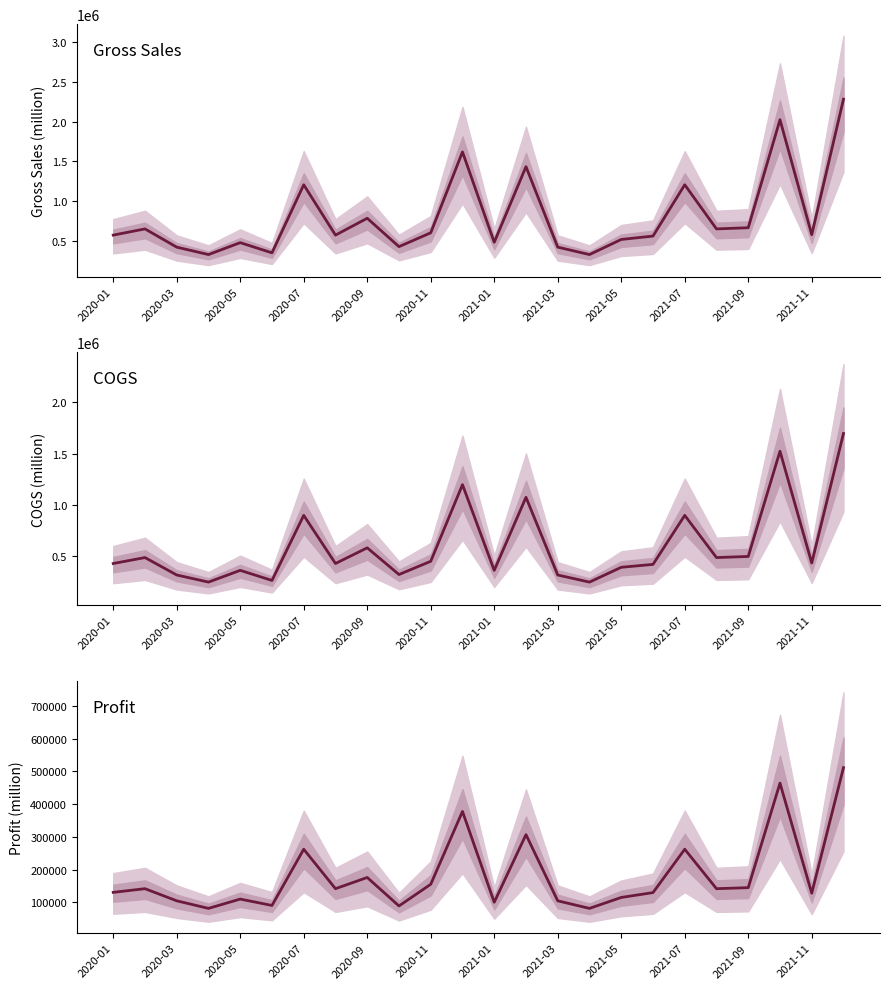

True or false: COGS and Profit intersect in this chart.

False